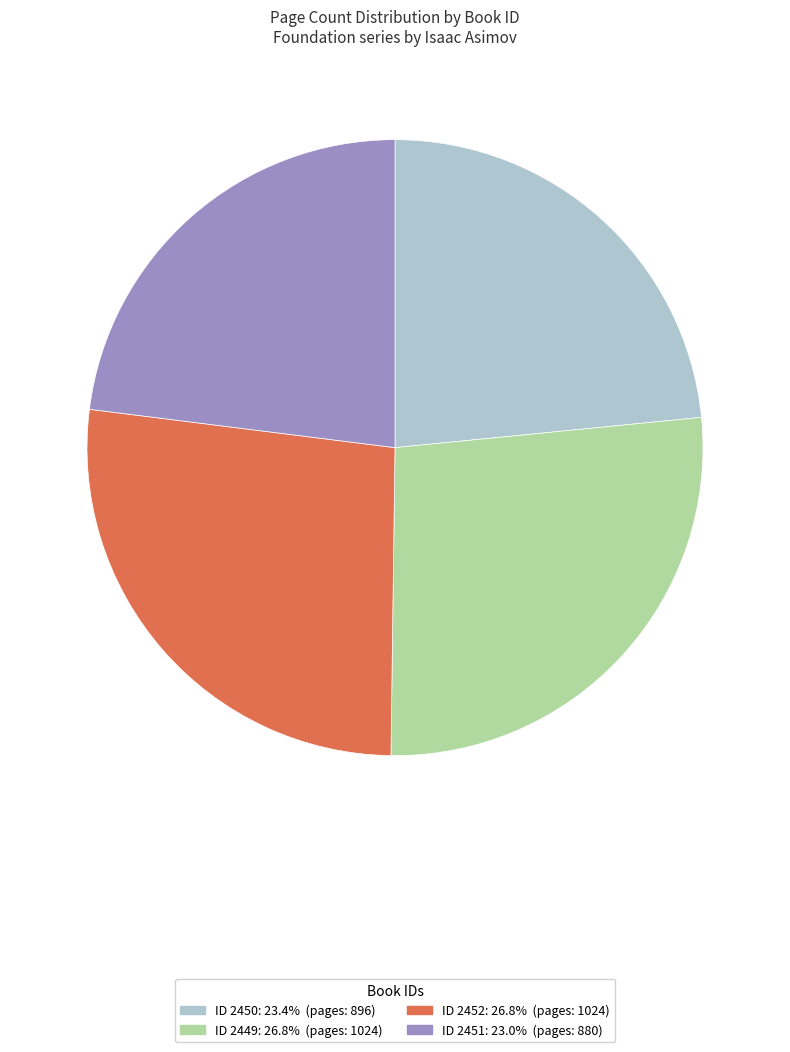

Is there any slice that represents more than half of the pie?

No